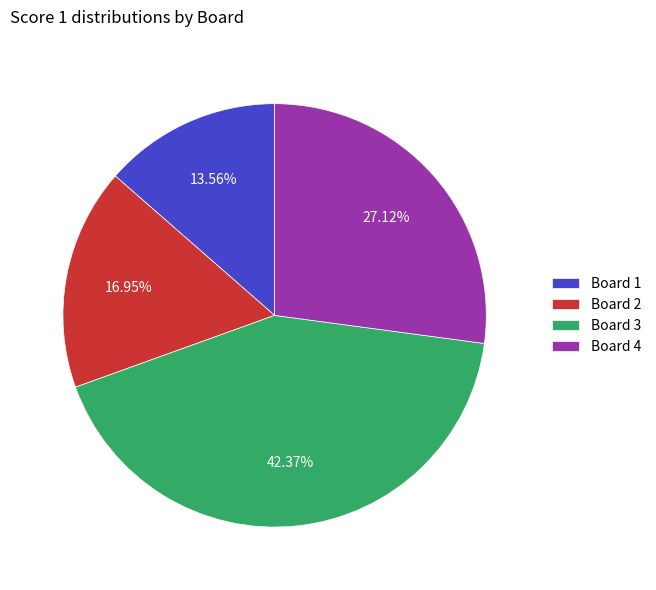

Is there a majority slice in this chart?

No